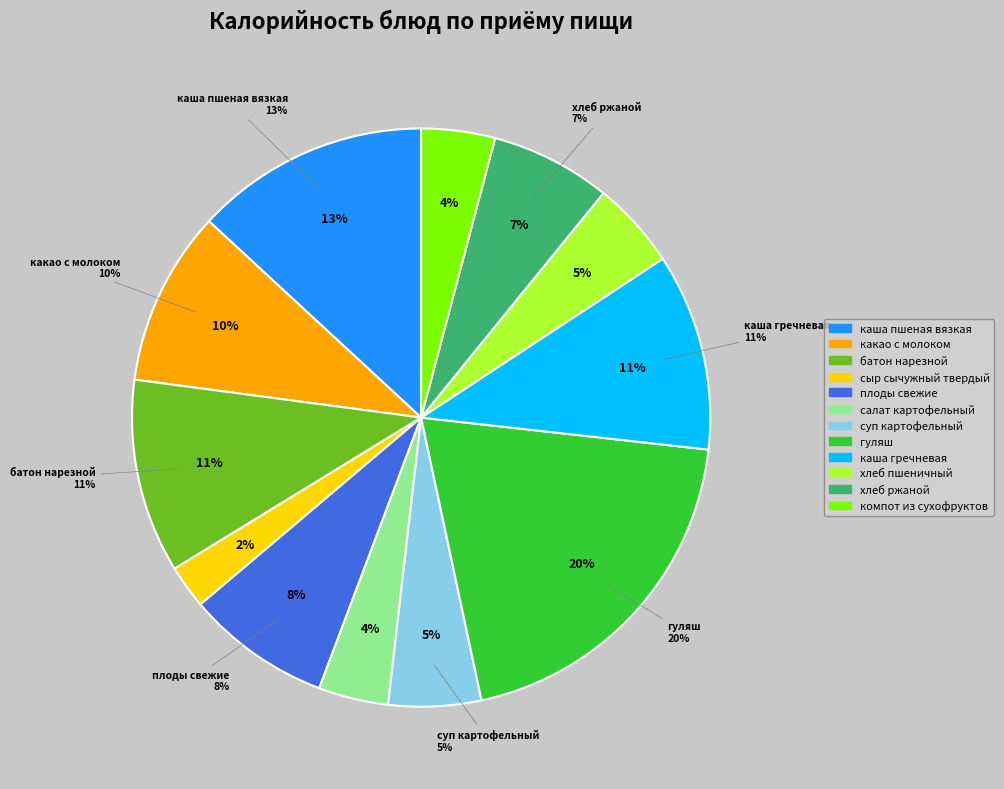

Between суп картофельный and сыр сычужный твердый, which is larger?

суп картофельный